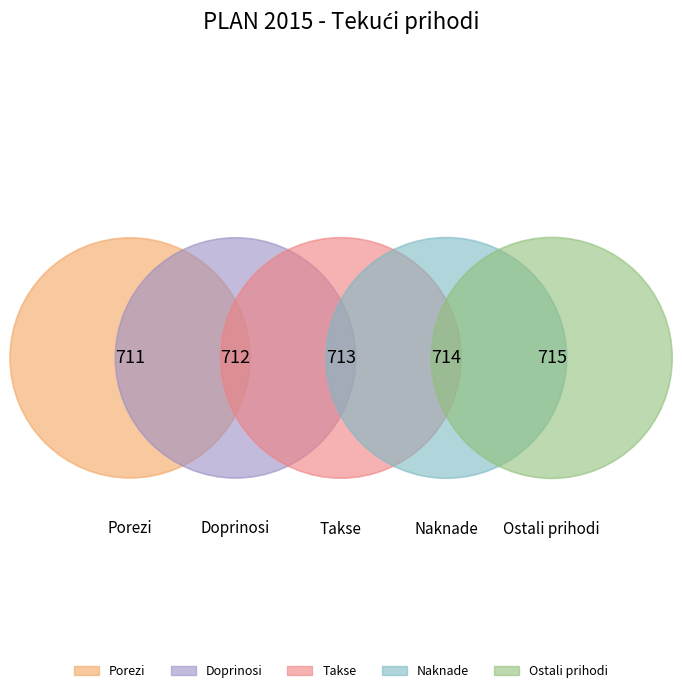

Count the number of slices in the pie.

5